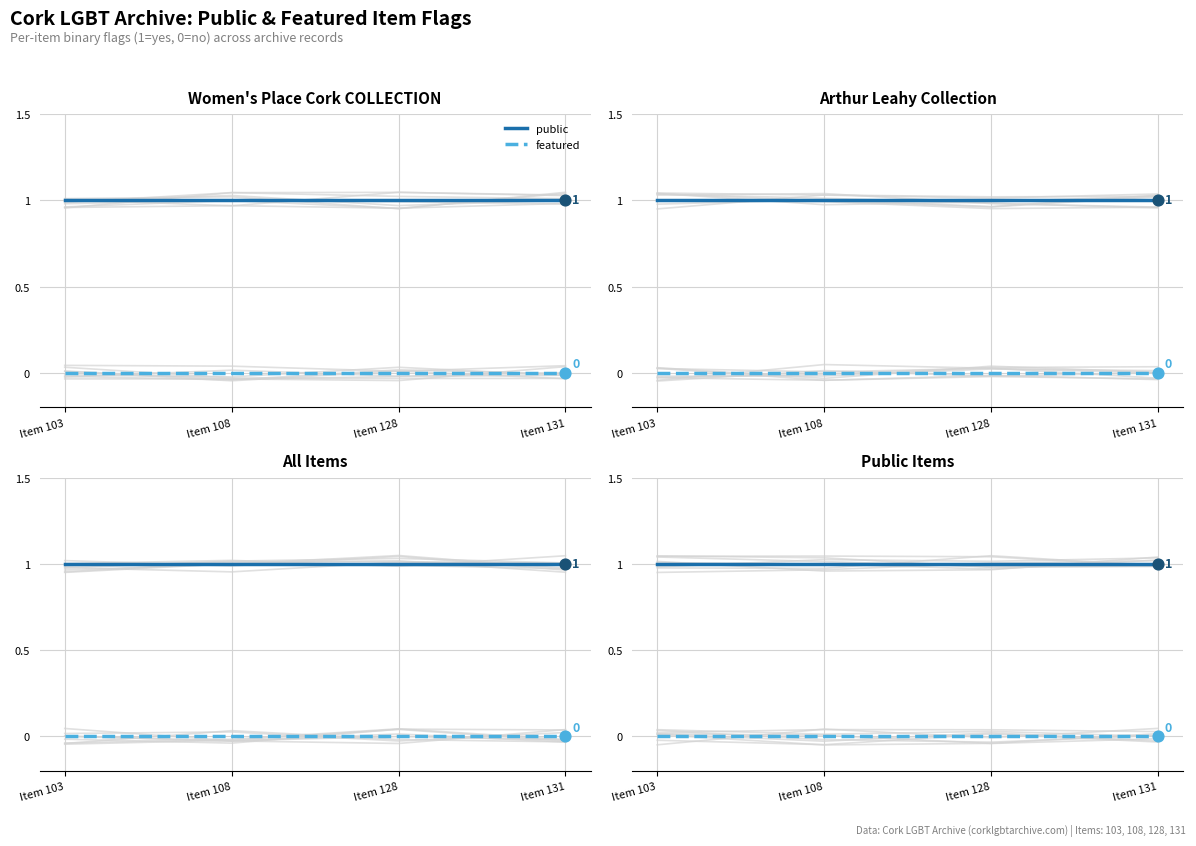

At how many categories does at least one series exceed 0?

4